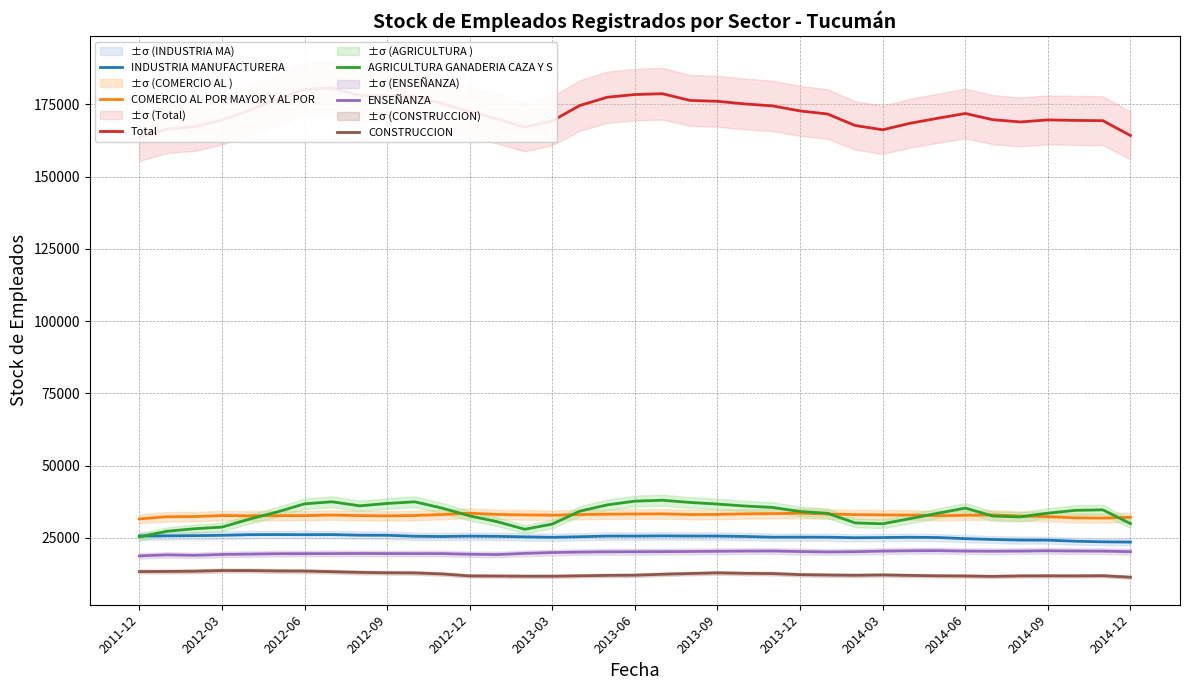

How many lines are shown in the chart?

6